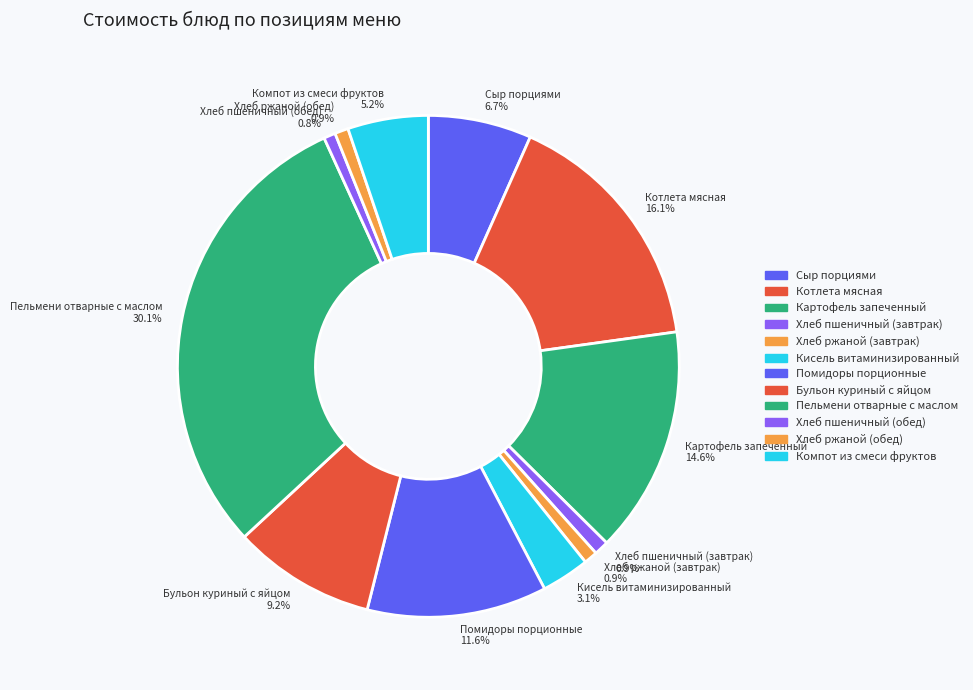

Is it true that Сыр порциями is 12% of the pie?

False